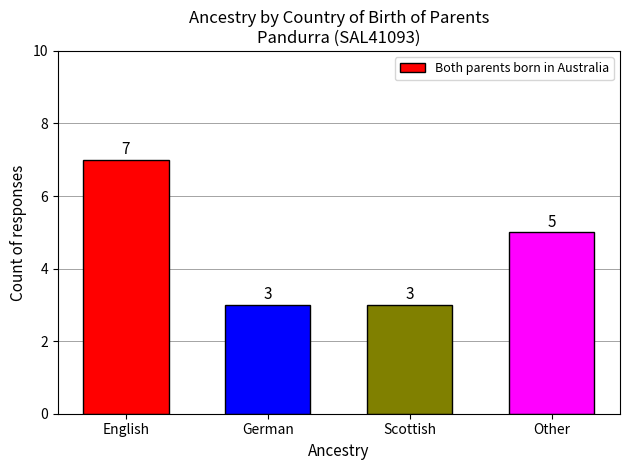

How many categories are shown in the chart?

4